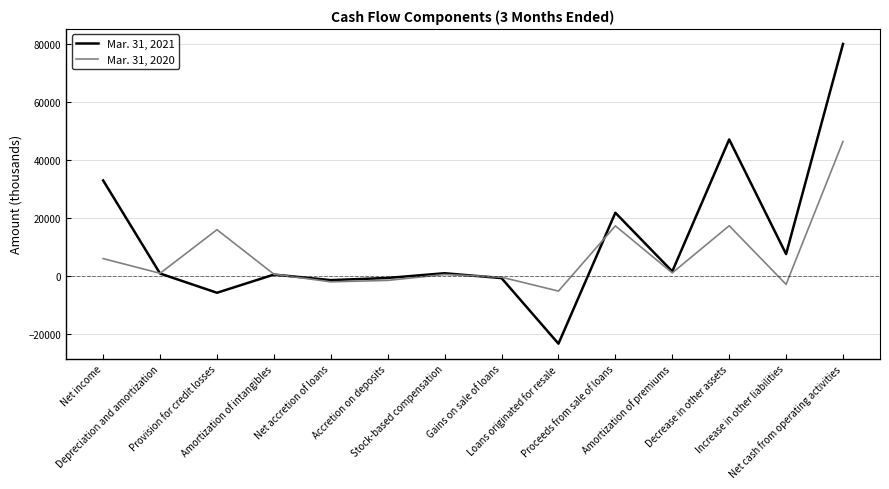

How many interior local valleys does the Mar. 31, 2021 series have?

5